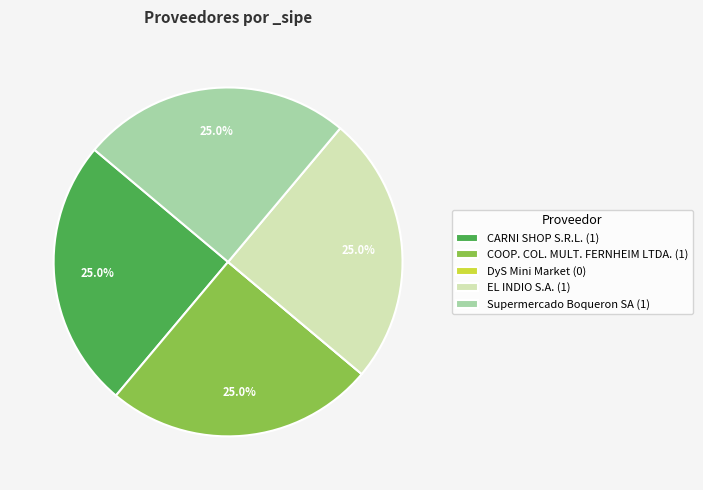

What is the ratio of the value at EL INDIO S.A. (1) to the value at CARNI SHOP S.R.L. (1)?

1.0